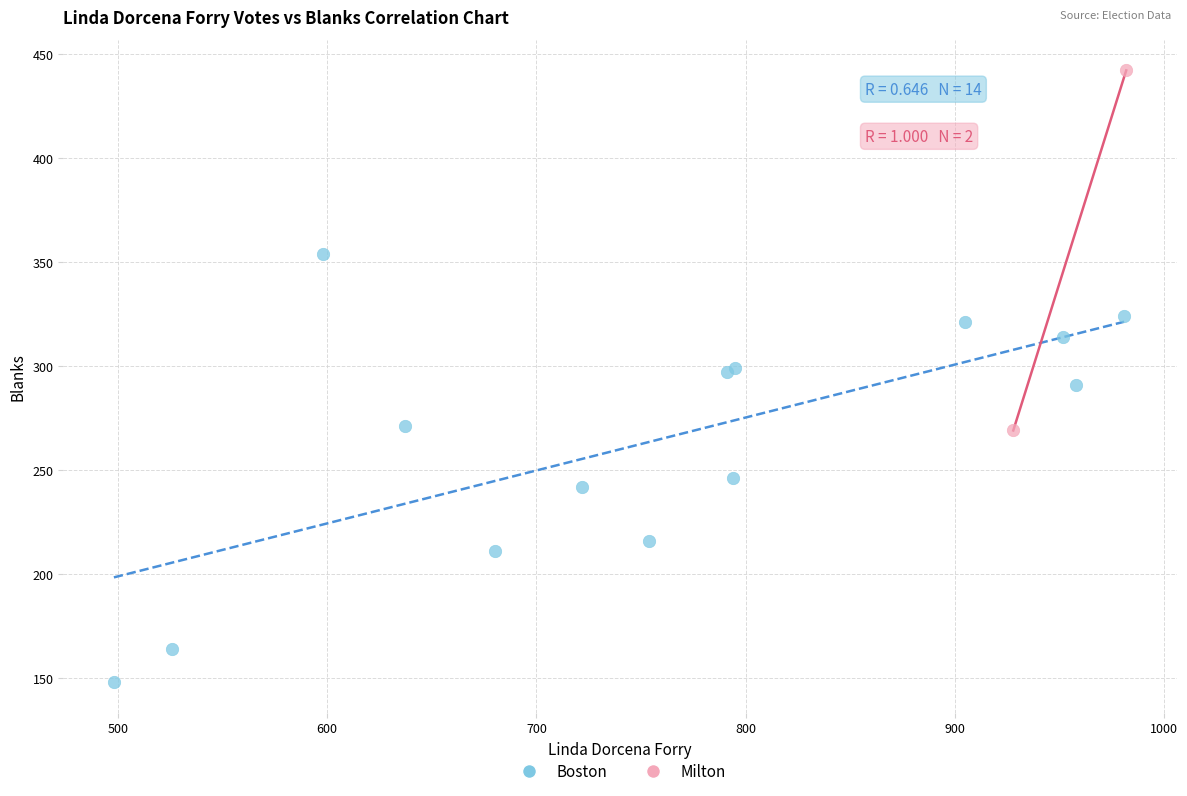

What are all the series names shown in the legend?

Boston, Milton